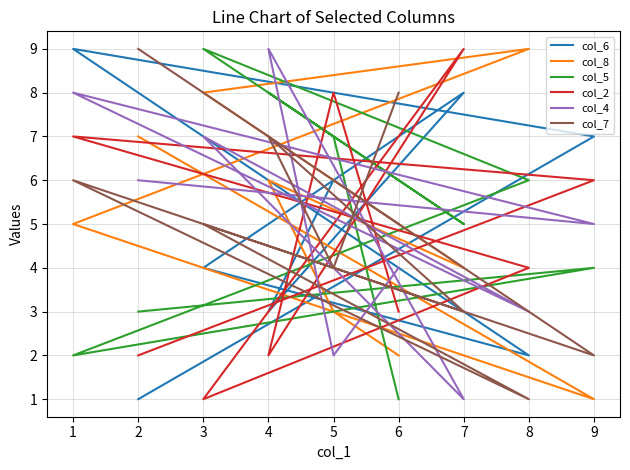

True or false: col_5 has more than 2 points higher than both neighbors.

True